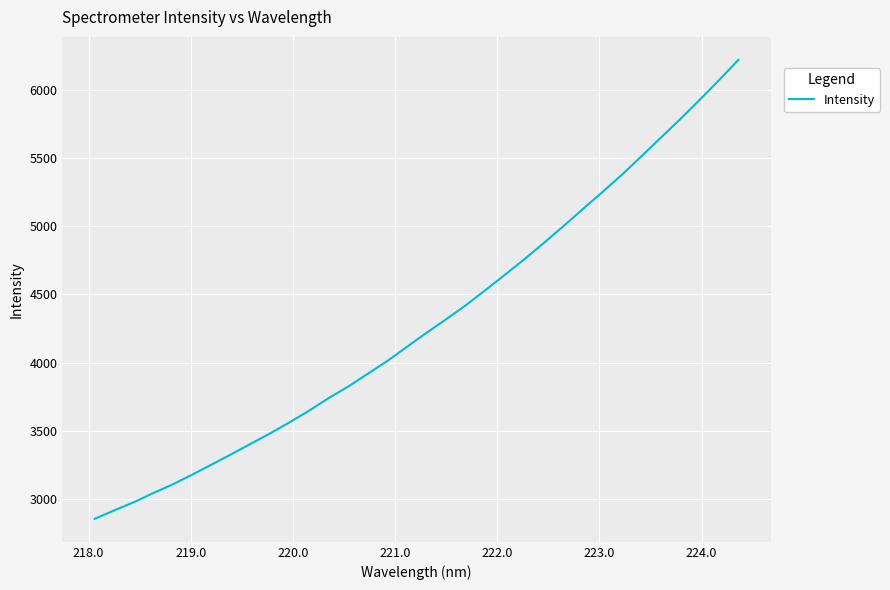

What is the maximum value shown in the chart?

6218.3